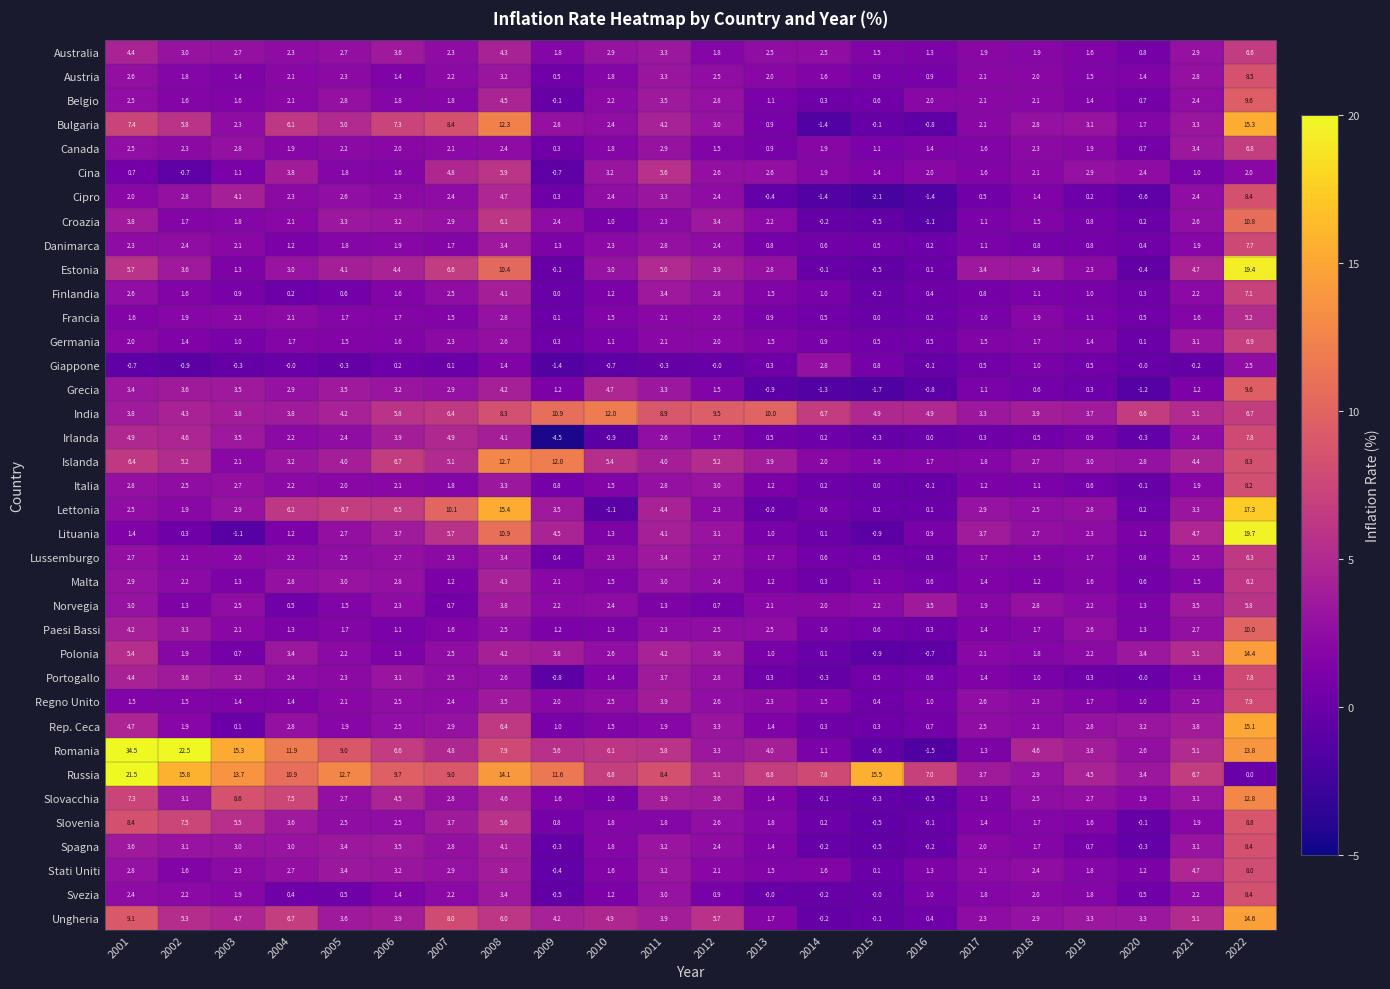

What value does the Regno Unito series have at 2022?

7.9